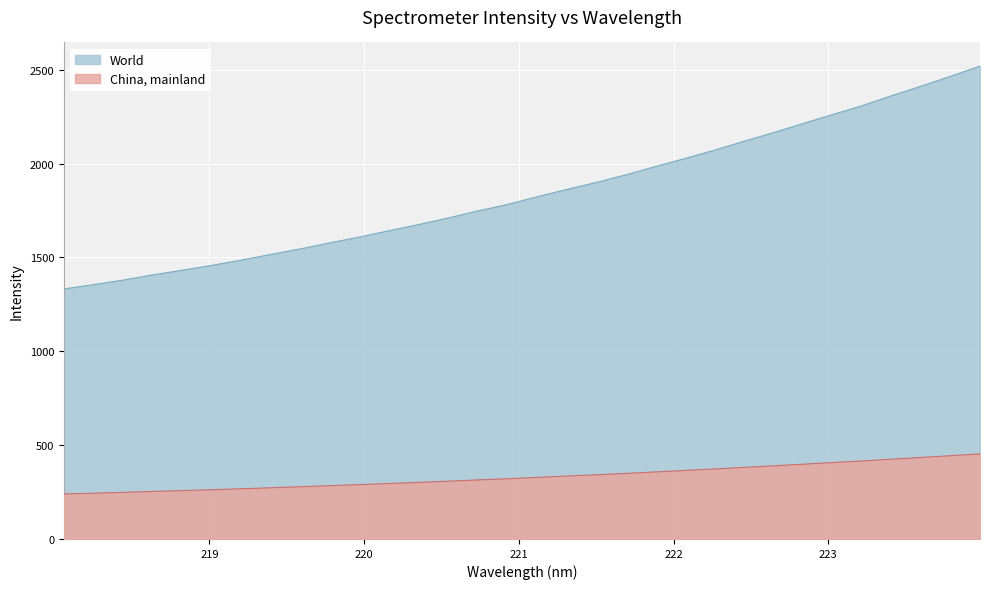

What is the value of the 29th point from the left?

2361.5